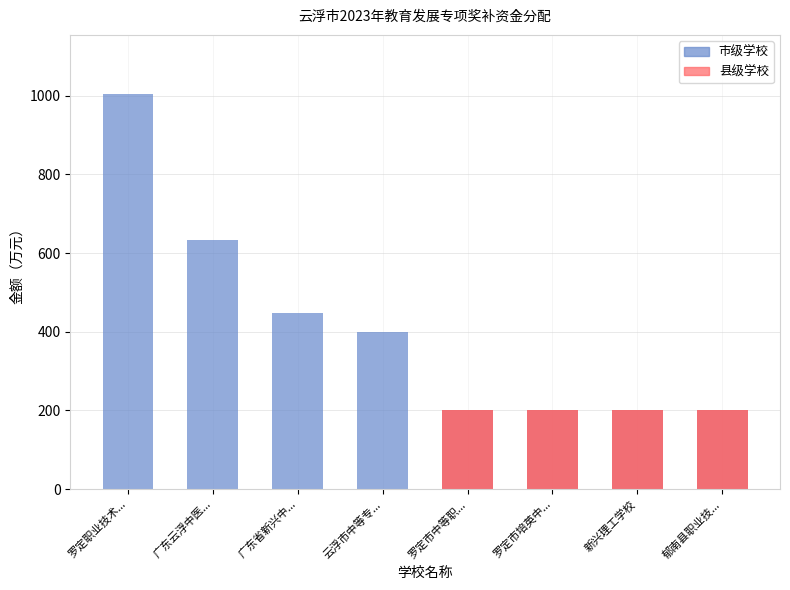

Which label corresponds to the largest value in the chart?

罗定职业技术...